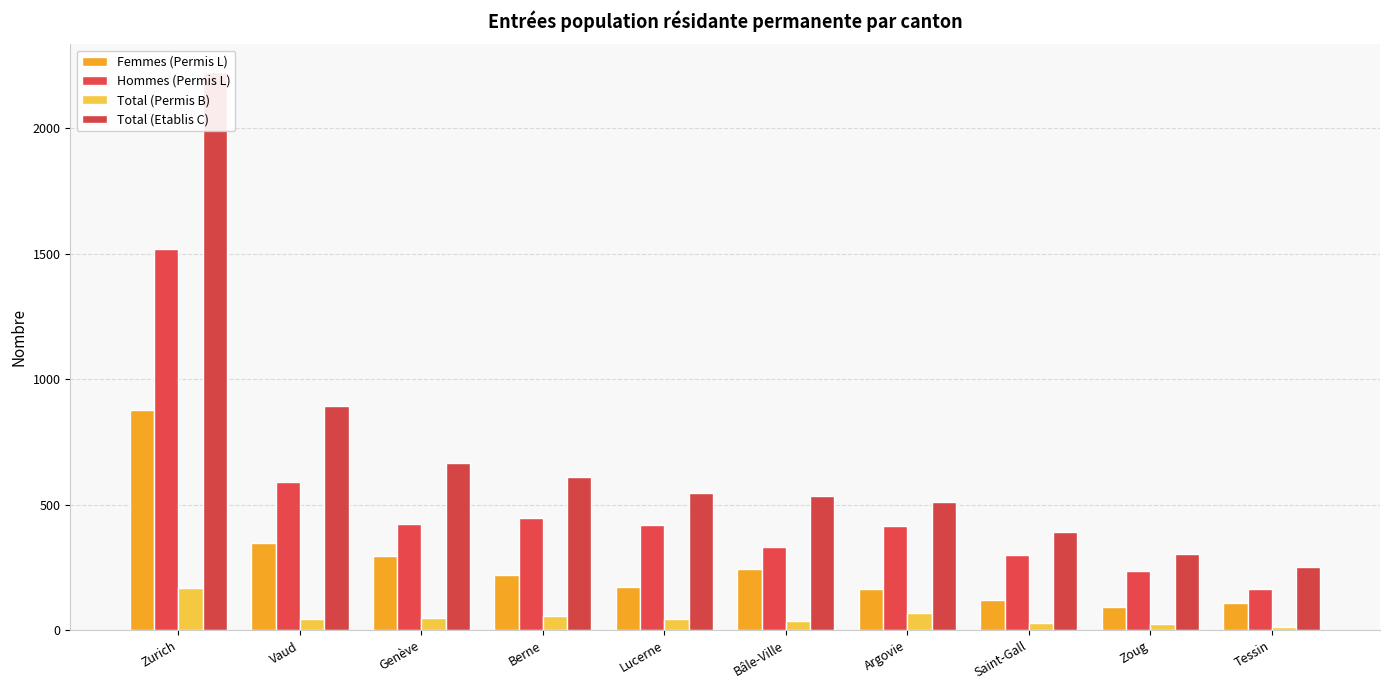

What are all the series names shown in the legend?

Femmes (Permis L), Hommes (Permis L), Total (Permis B), Total (Etablis C)